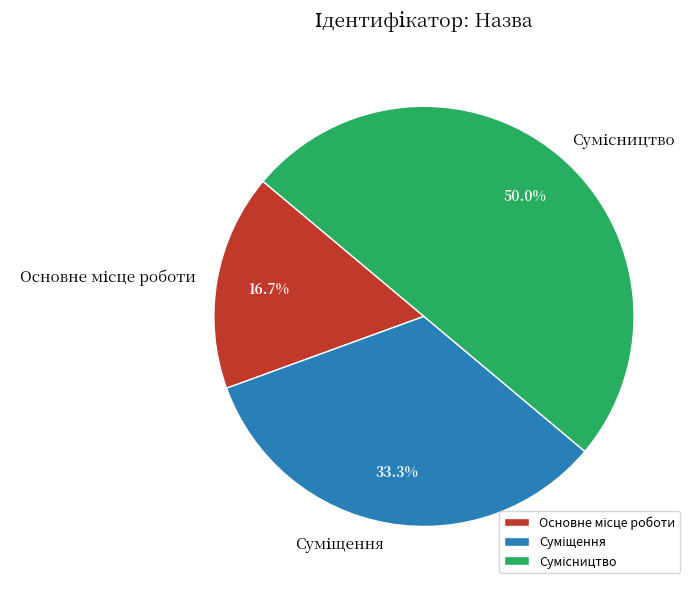

What is the smallest slice in the pie chart?

Основне місце роботи